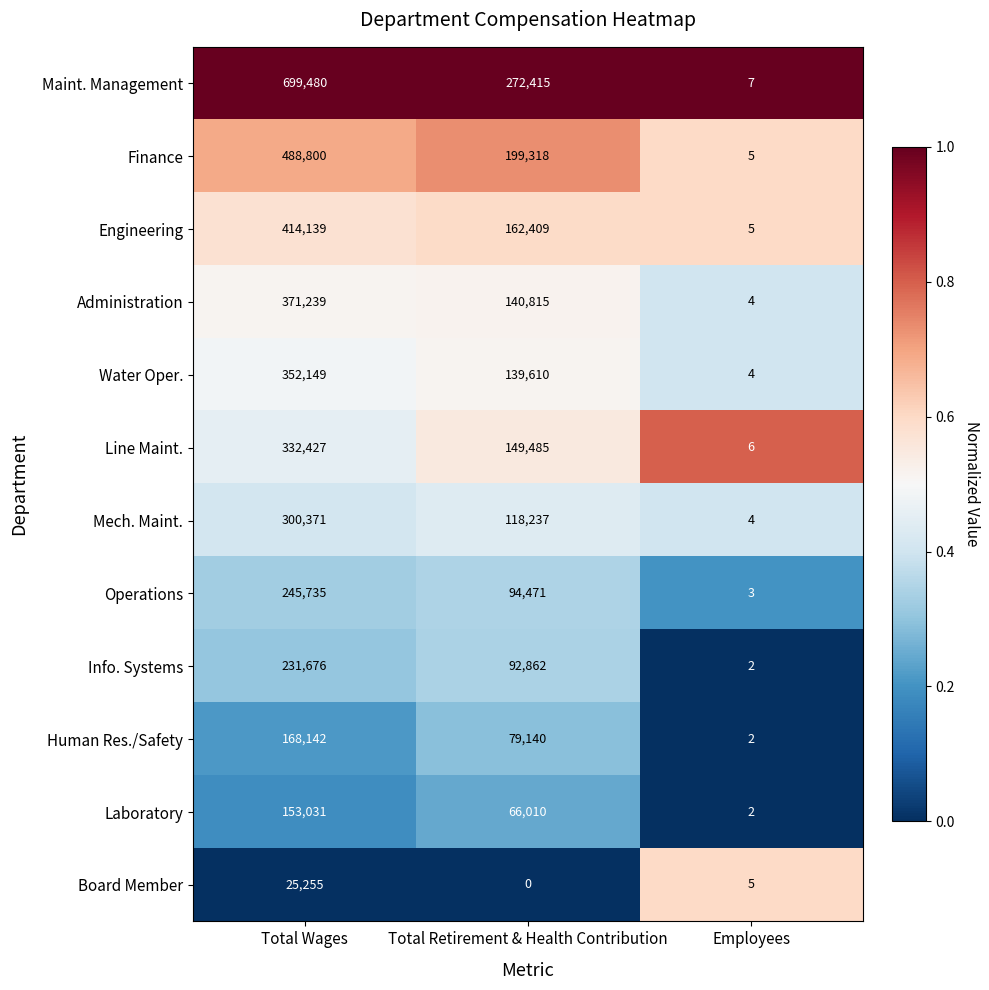

What is the difference between the highest and lowest values at Employees?

5